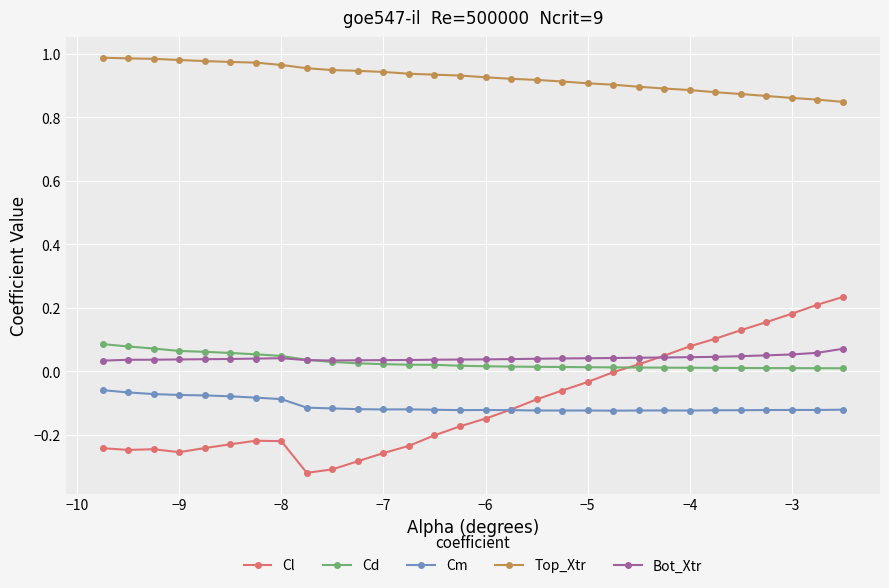

Which series has the widest spread of values?

Cl